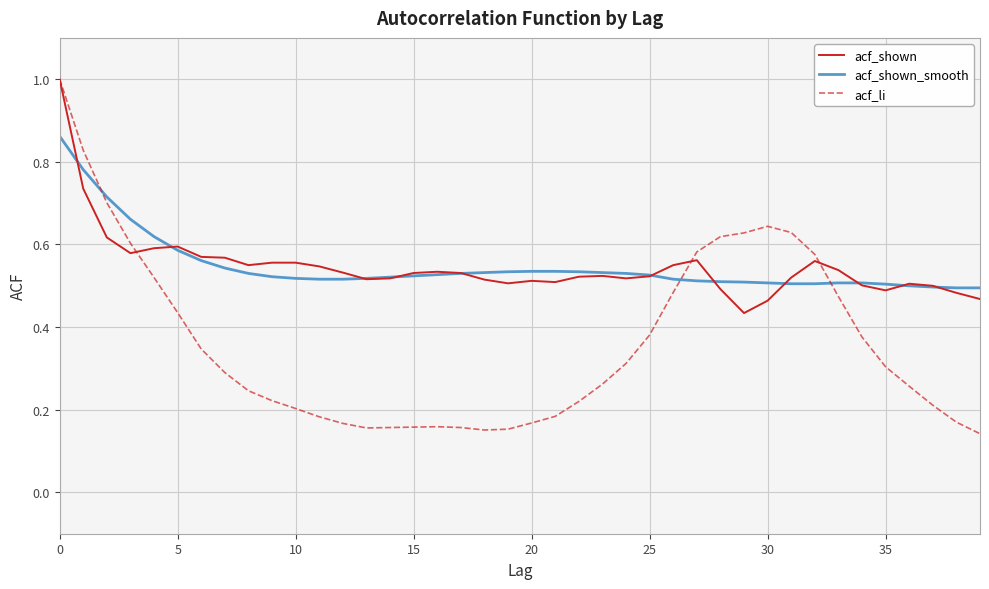

Which series has the widest spread of values?

acf_li